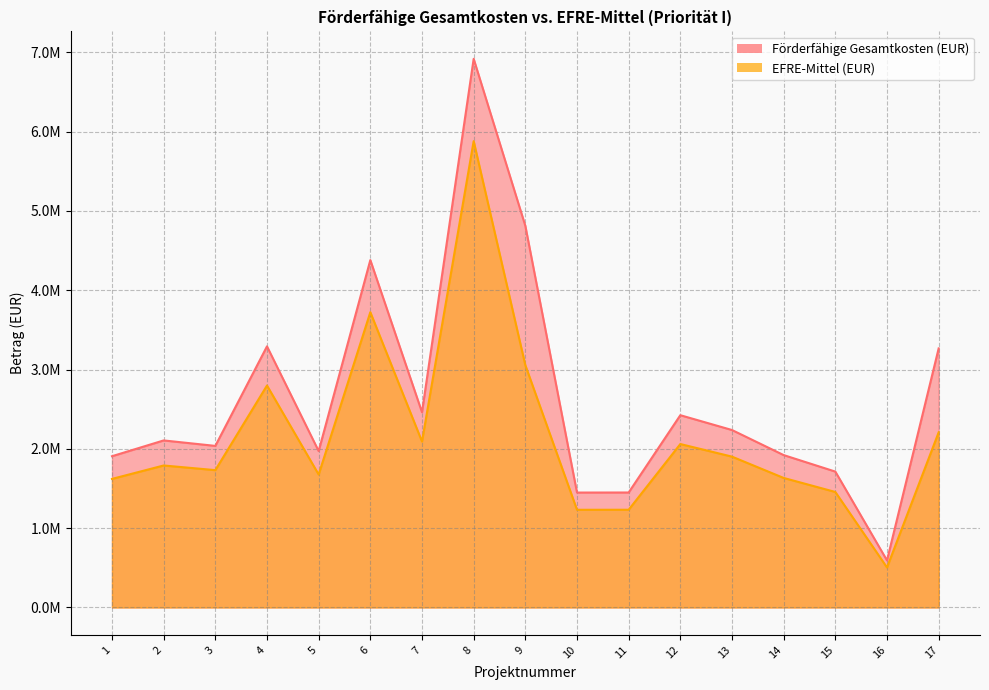

How many categories are shown in the chart?

17